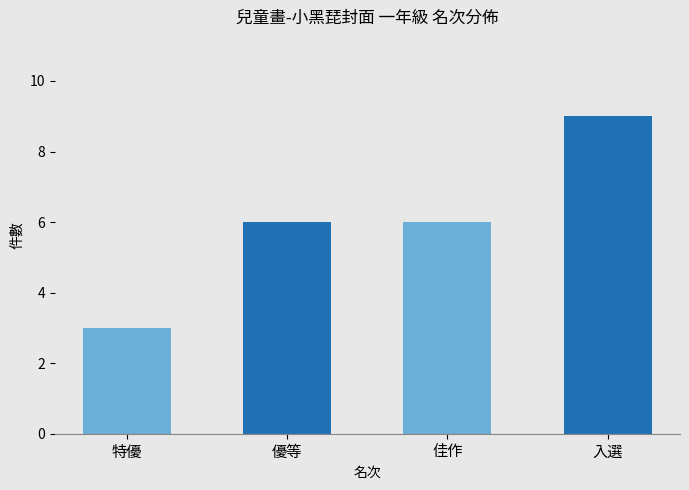

What is the approximate value at 佳作?

6